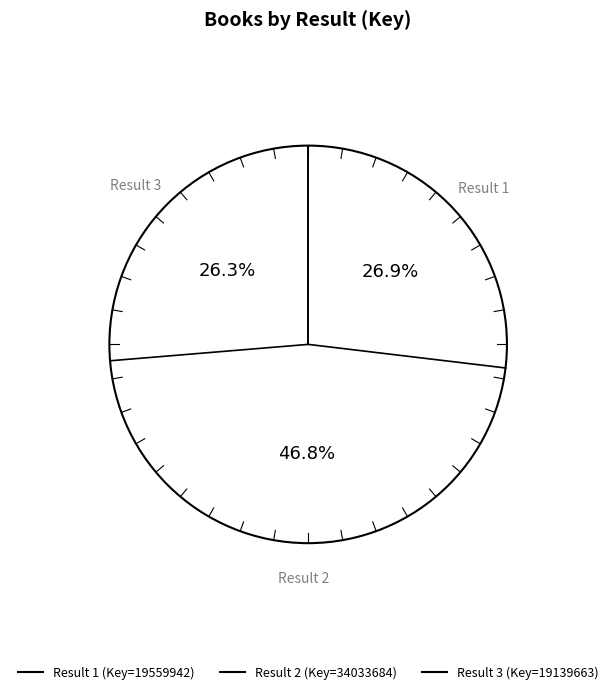

The 1 slice represents 38% of the pie. True or false?

False